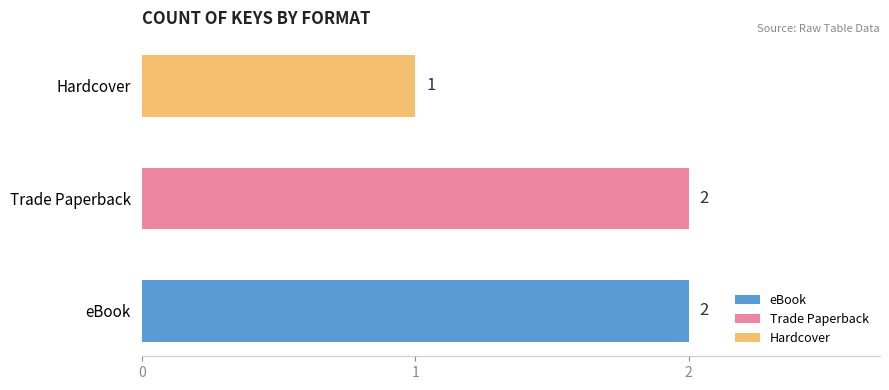

What is the change in value from eBook to Hardcover?

-1